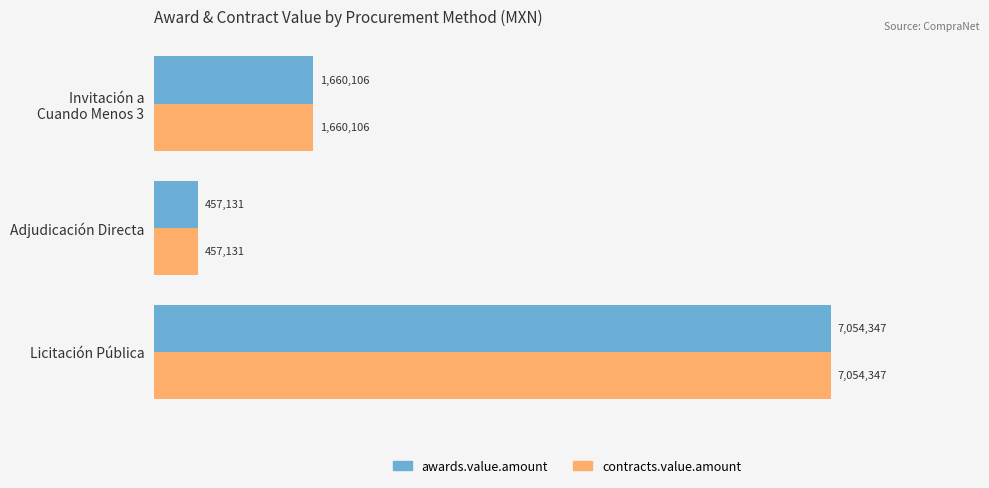

List the series in order of their peak value, lowest first.

awards.value.amount, contracts.value.amount